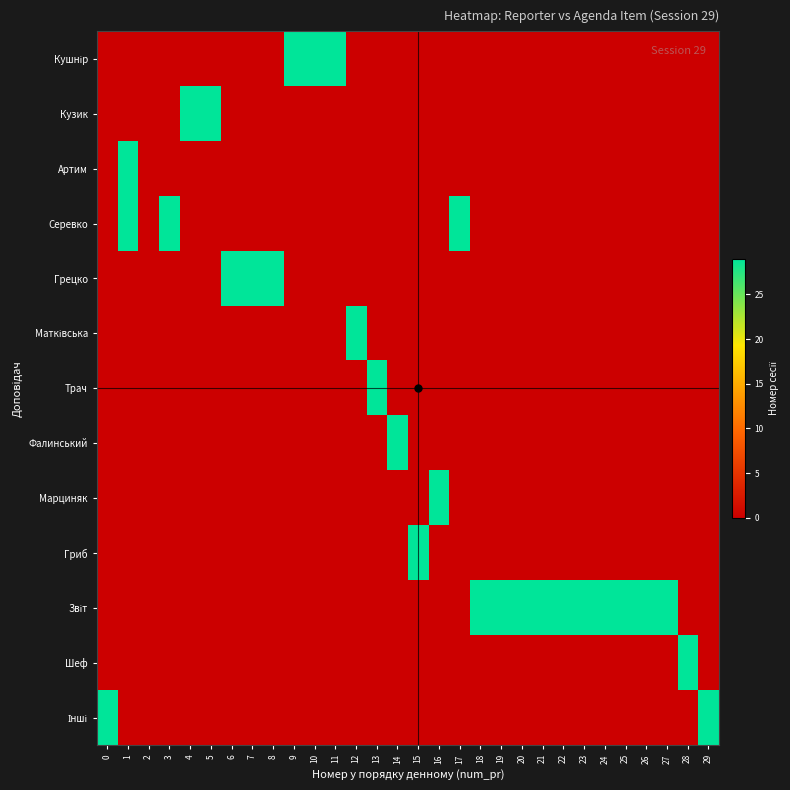

How many series are shown in this chart?

13